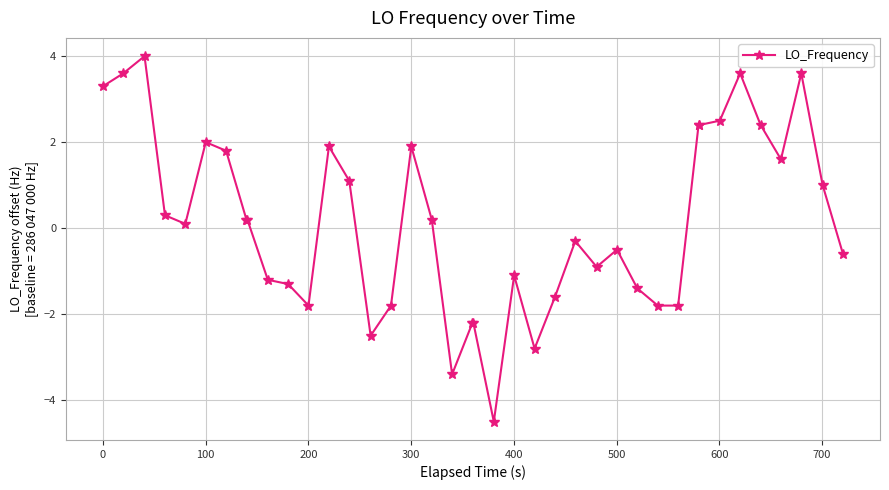

True or false: there are more than 0 points higher than both neighbors.

True